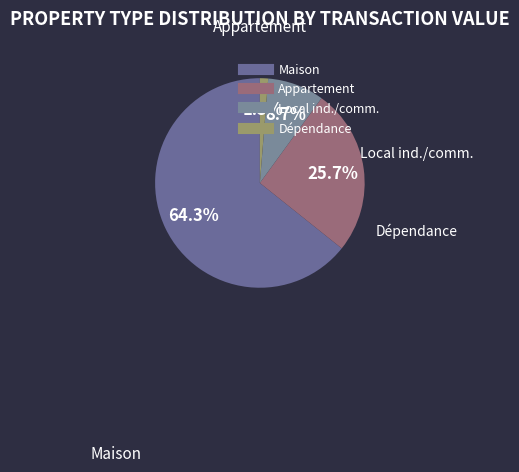

Count the number of slices in the pie.

4